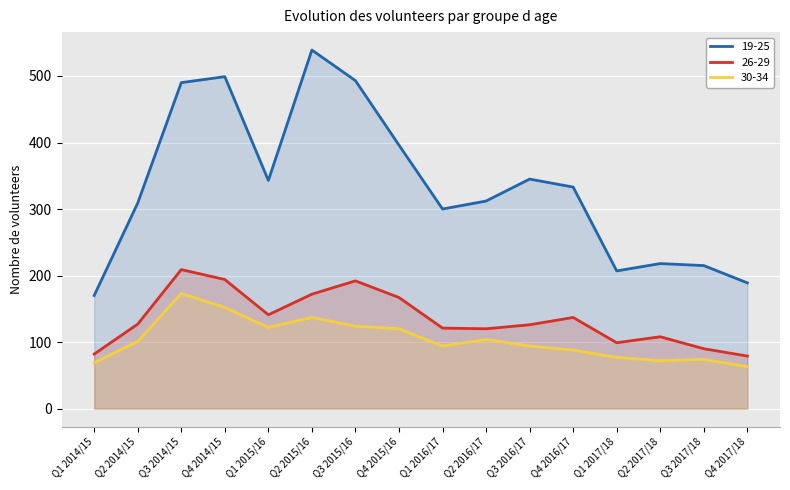

How many lines are shown in the chart?

3